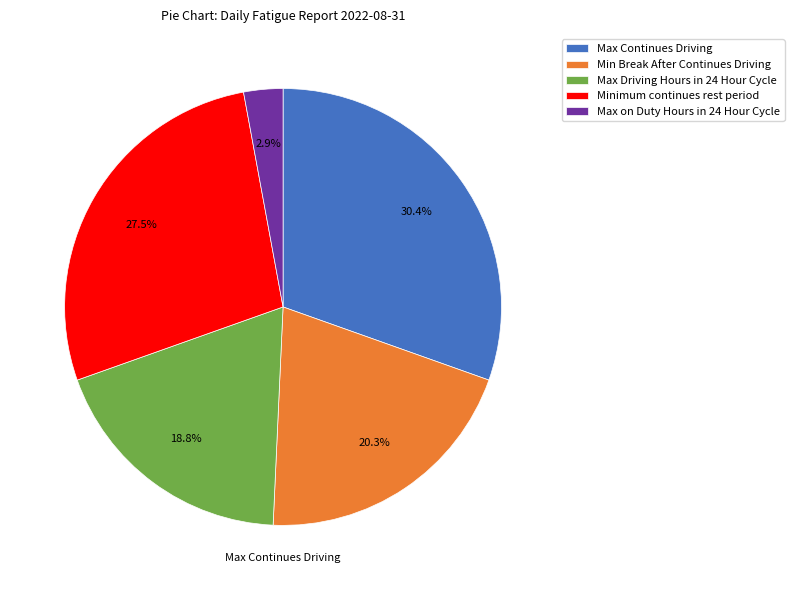

True or false: Minimum continues rest period accounts for 21% of the total.

False